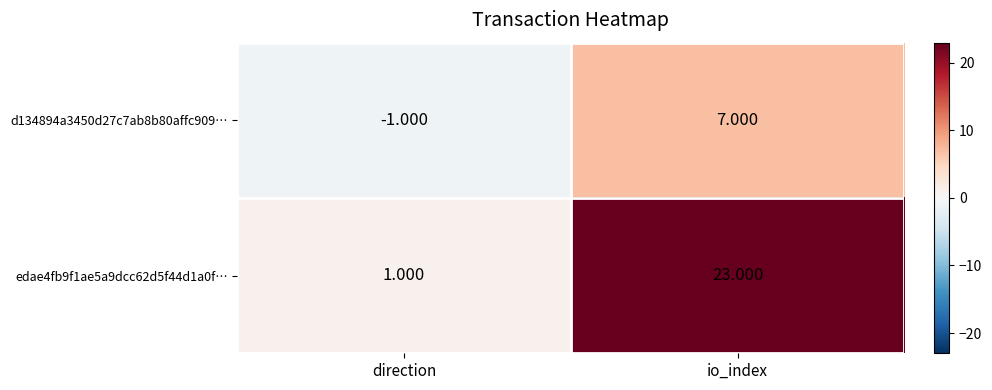

Which series has the largest total across all categories?

edae4fb9f1ae5a9dcc62d5f44d1a0f…